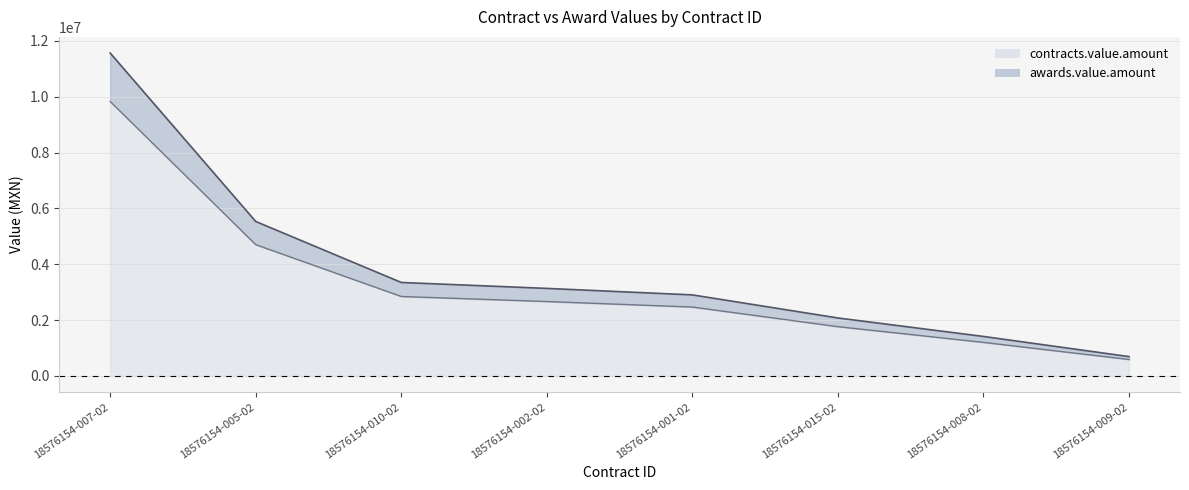

True or false: contracts.value.amount and awards.value.amount cross at least once.

False